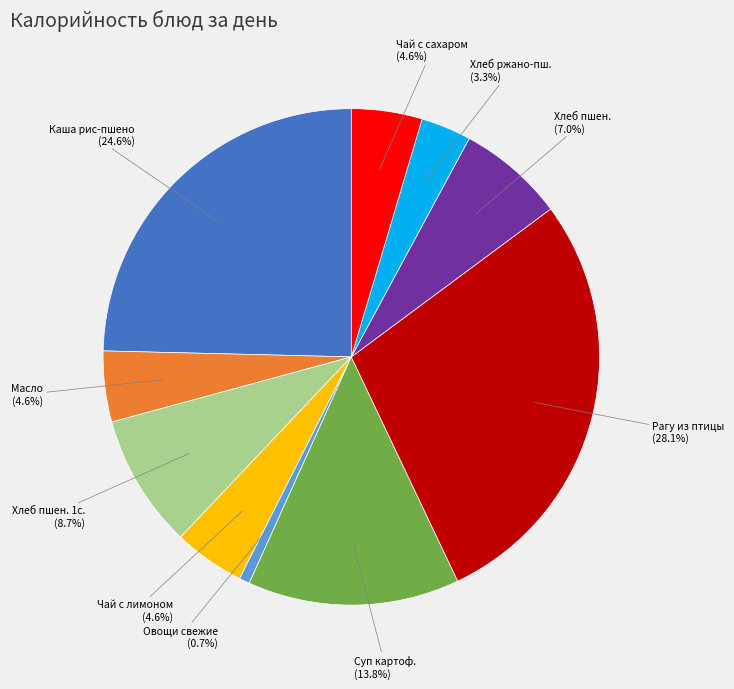

Does any single category account for the majority?

No